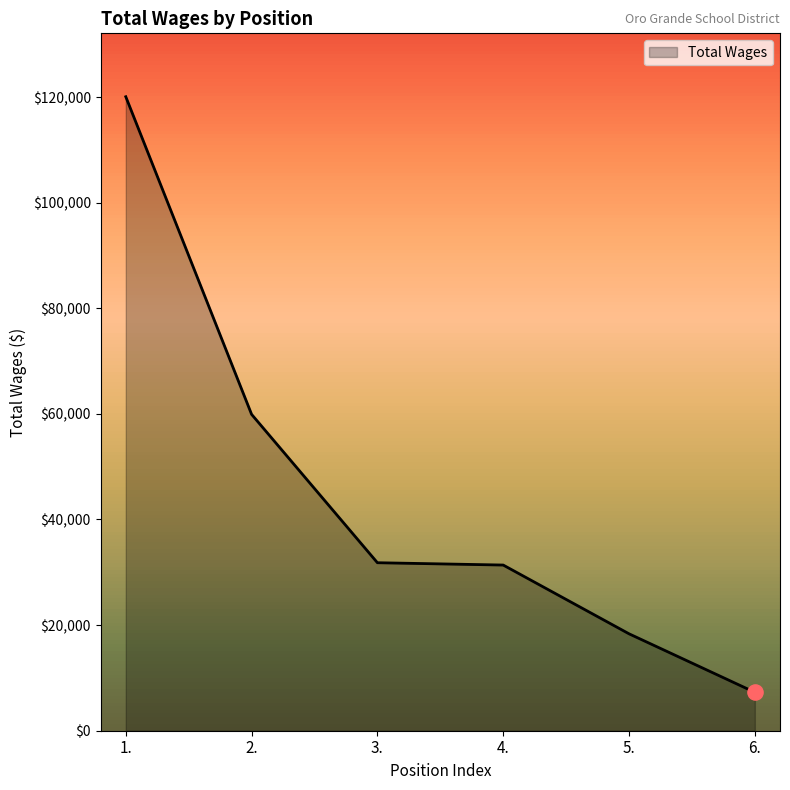

What is the change in value from 1. to 6.?

-112781